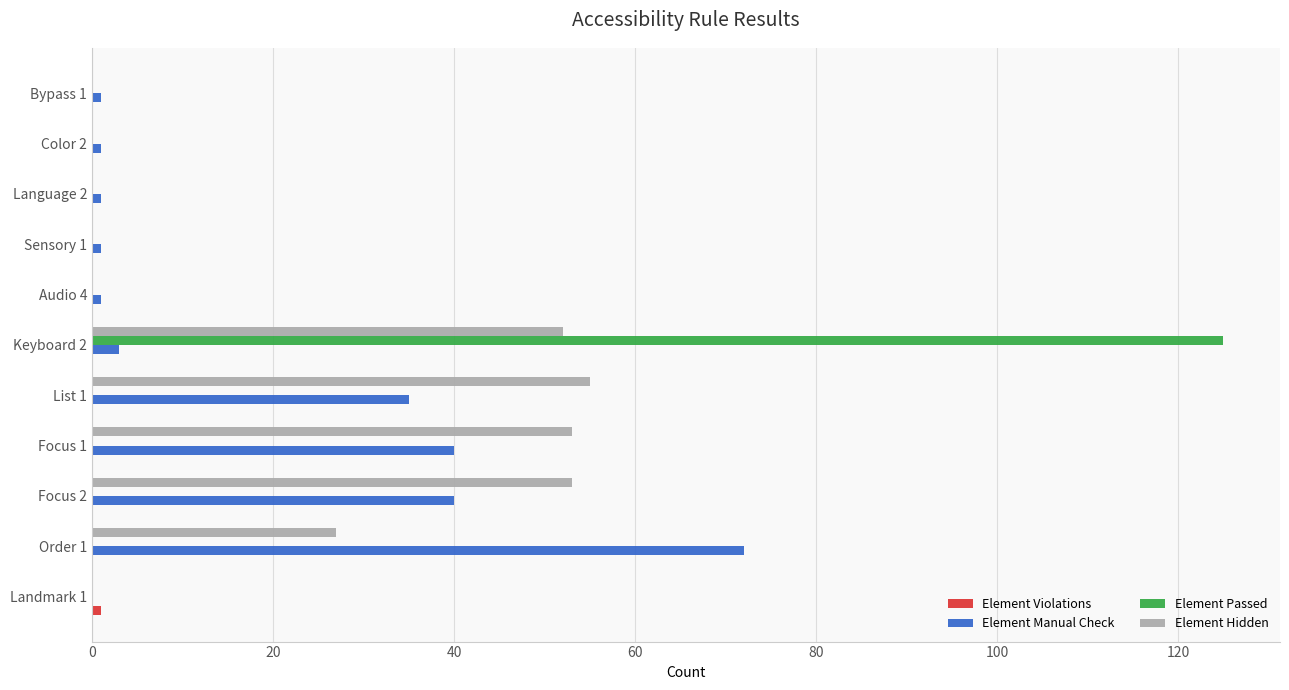

Which series changed the most between Focus 1 and Sensory 1?

Element Hidden